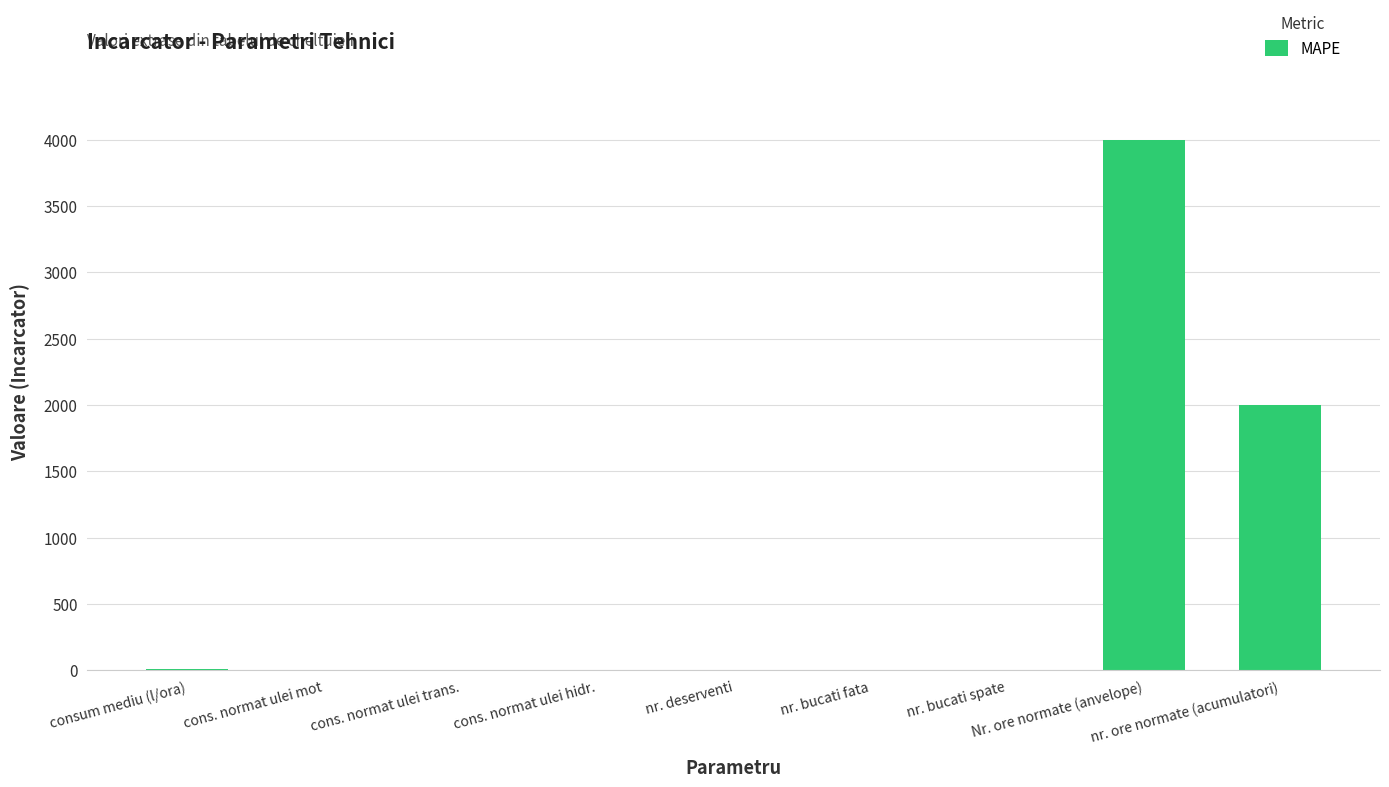

How many distinct data groups are displayed?

1